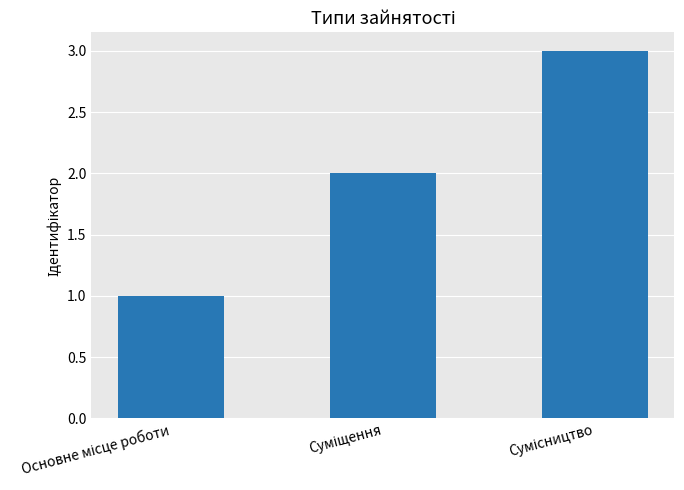

How many data points are less than 2?

1